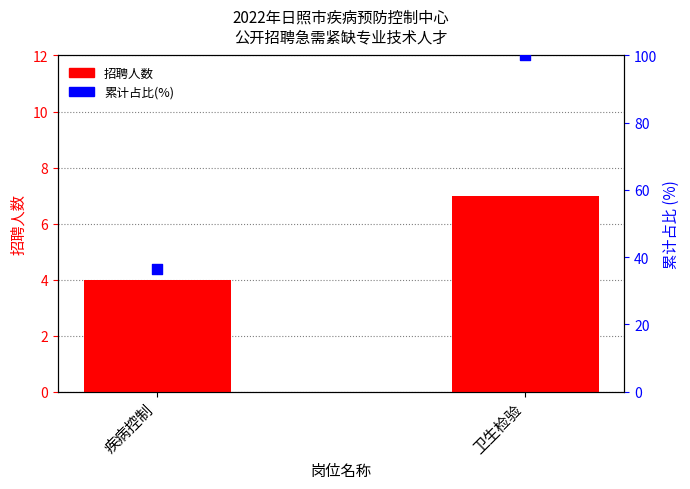

At how many categories does at least one series exceed 63?

1